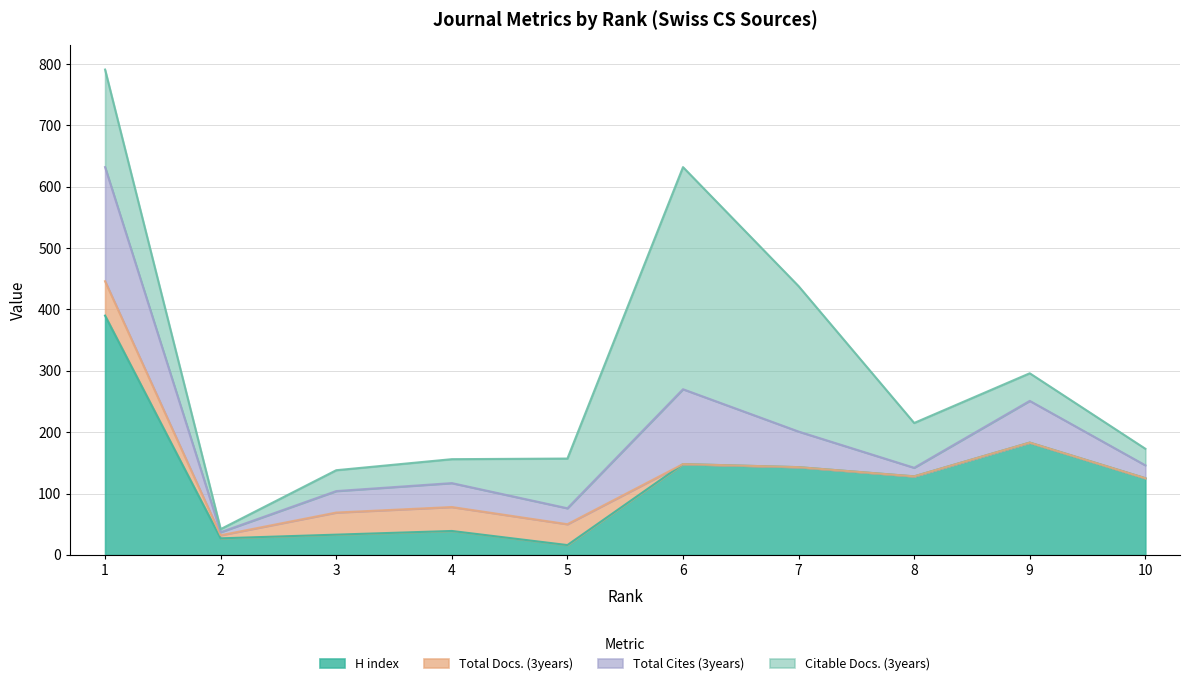

What is the highest value of the H index series?

390